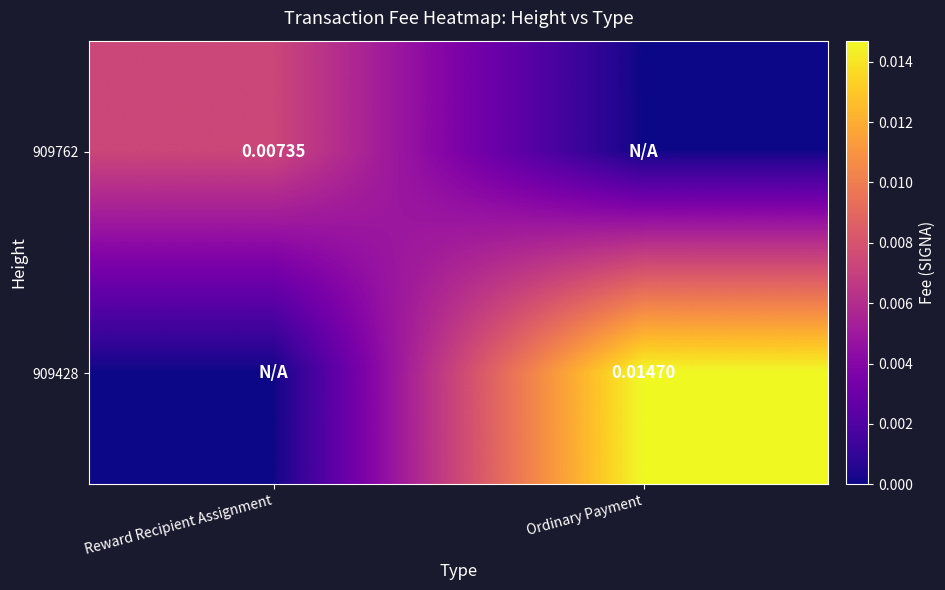

Is the value of 909428 at Reward Recipient Assignment greater than the value of 909762 at Reward Recipient Assignment?

No